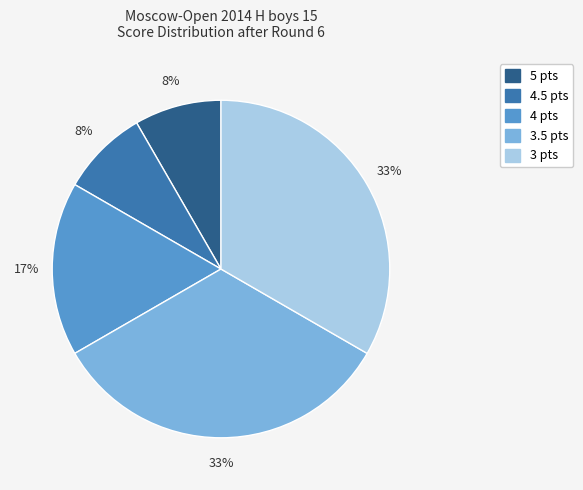

Is there a majority slice in this chart?

No